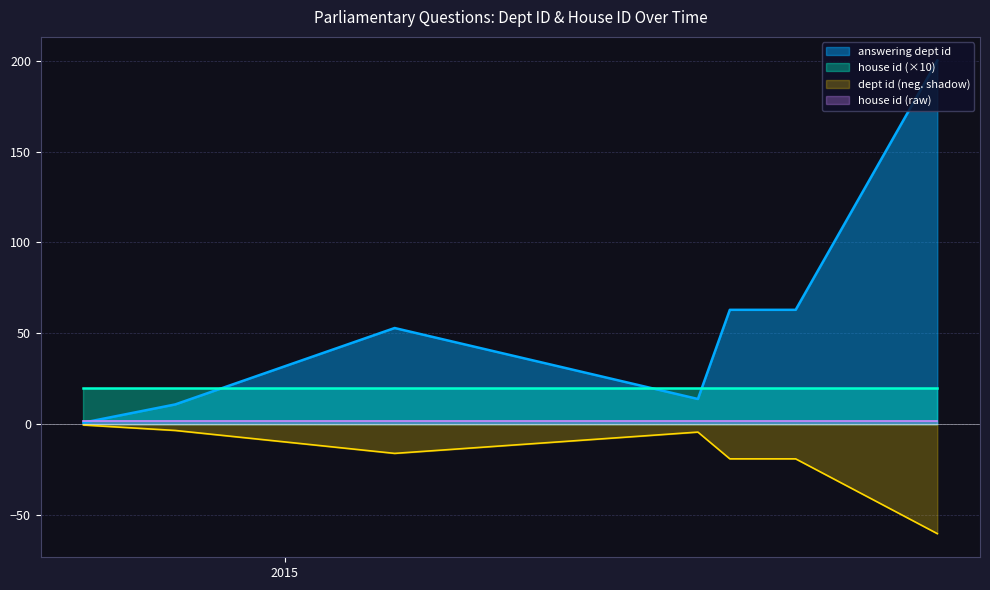

Is it true that house id equals 1 at 2014-11-07?

False